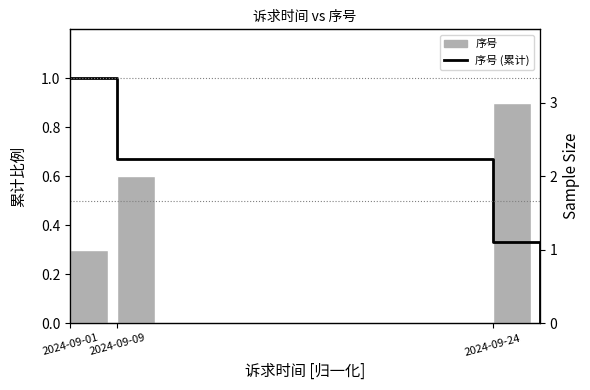

Is it true that the value at 2024-09-01 is 1?

False